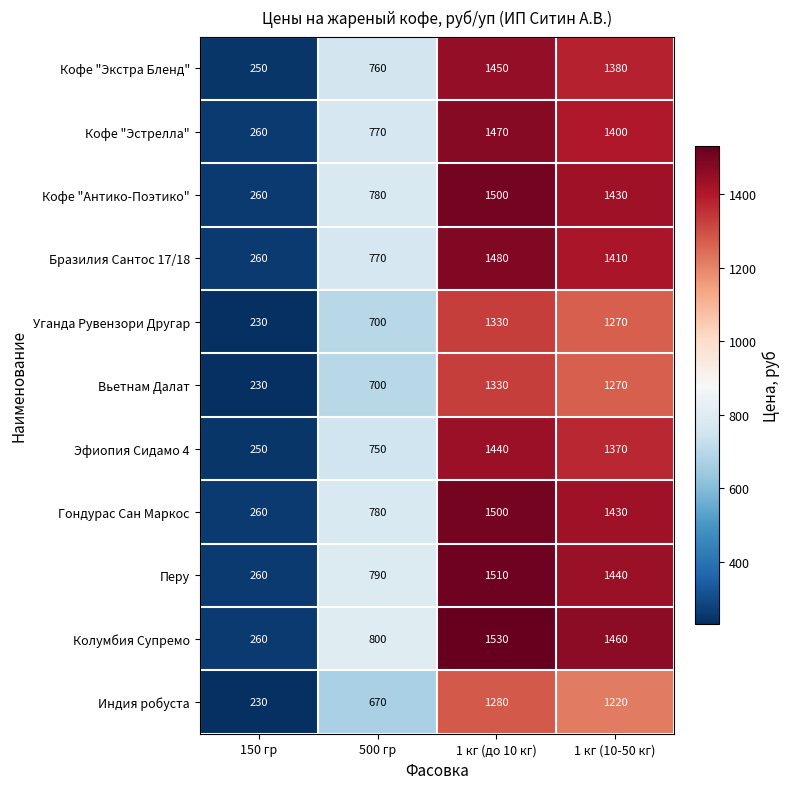

At which label does Колумбия Супремо first exceed 1460?

1 кг (до 10 кг)